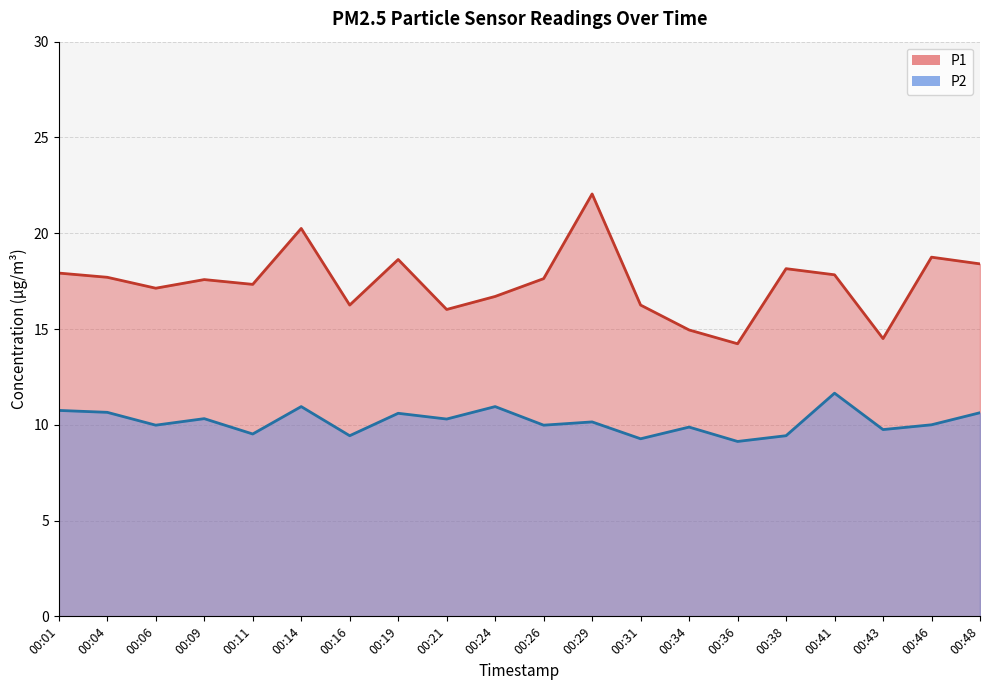

List the series in order of their peak value, highest first.

P1, P2